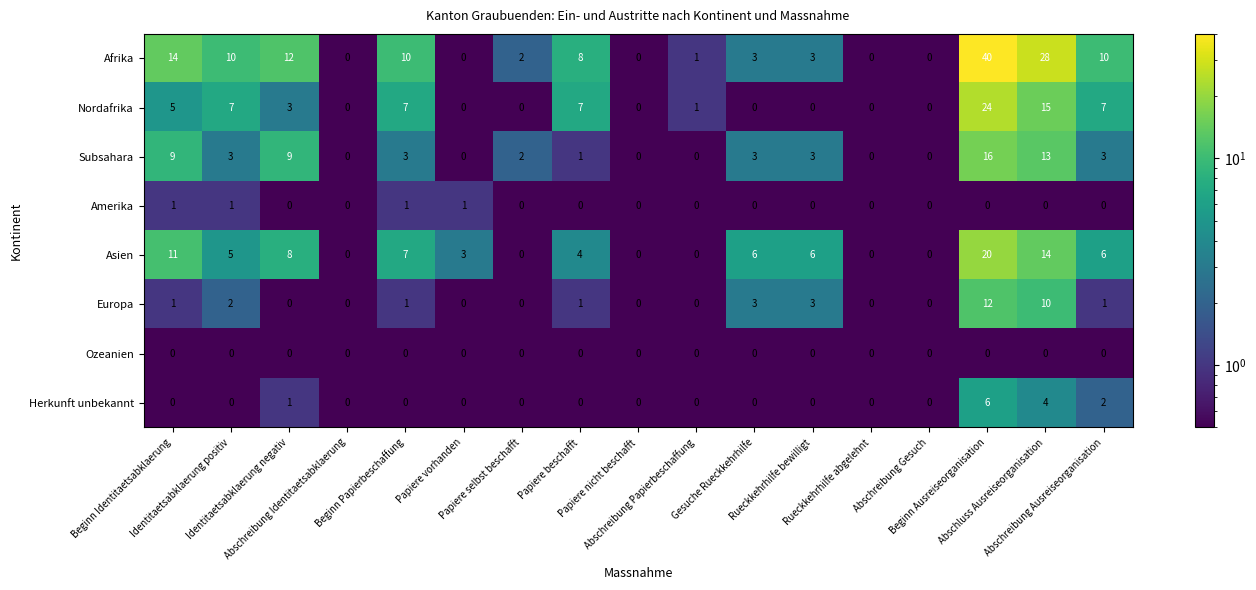

Rank the series by their maximum value, from lowest to highest.

Ozeanien, Amerika, Herkunft unbekannt, Europa, Subsahara, Asien, Nordafrika, Afrika